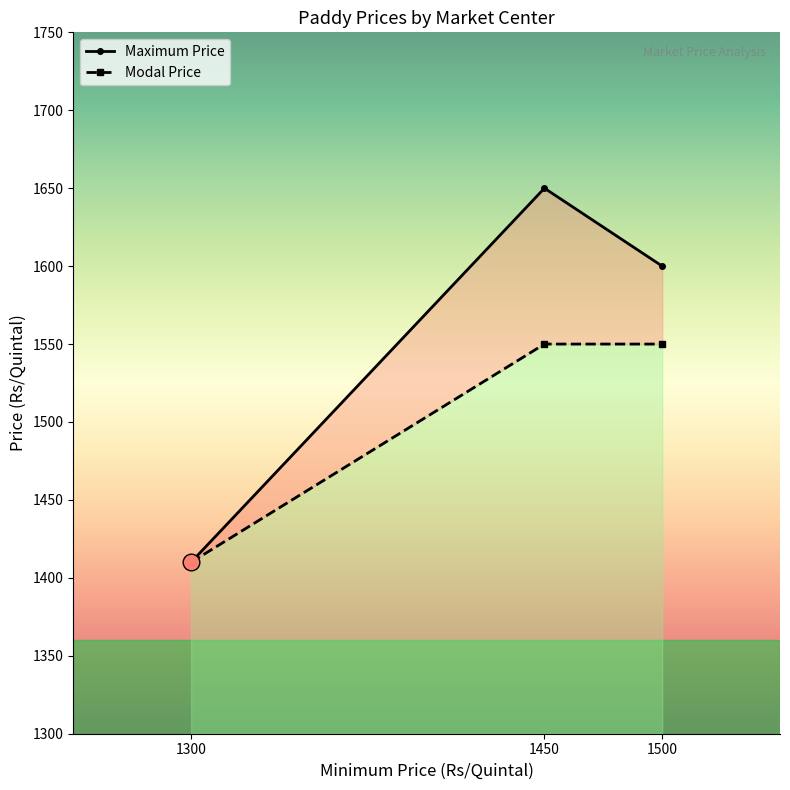

Which series has the largest range (max minus min)?

Modal Price